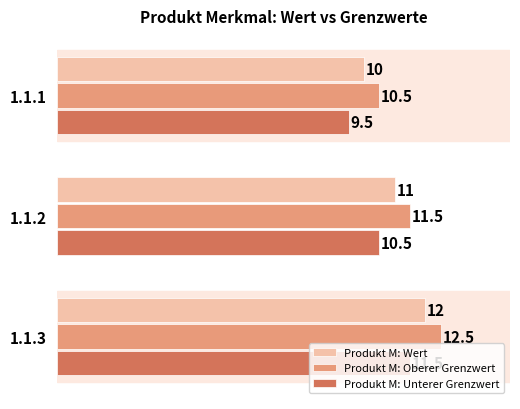

What is the difference between the highest and lowest values at 1.1.2?

1.0